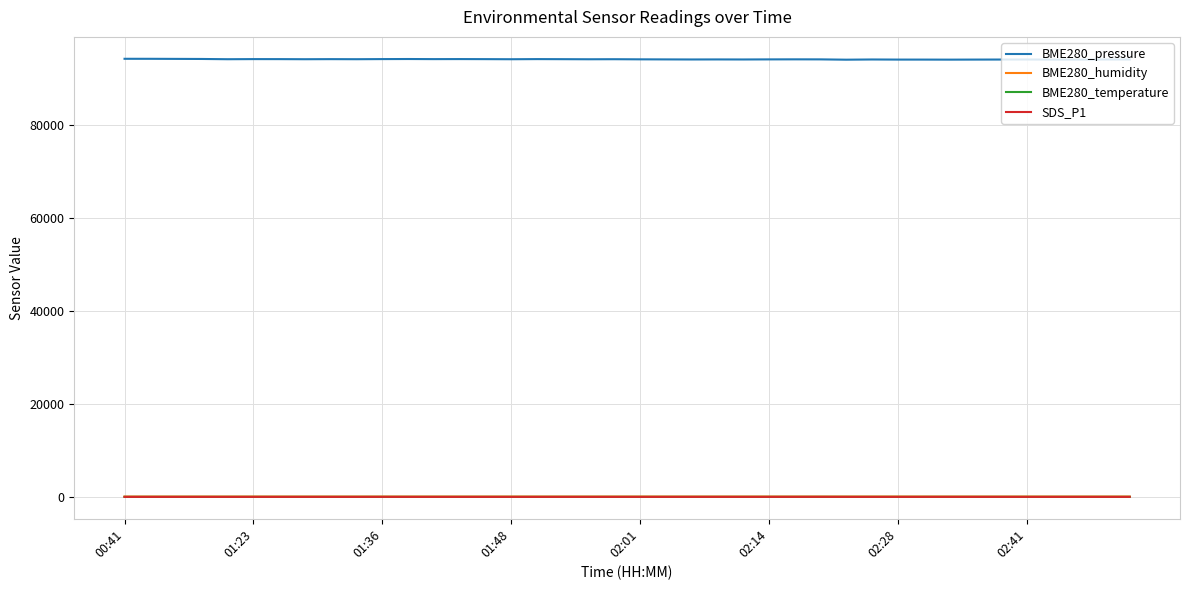

True or false: BME280_pressure and BME280_humidity cross at least once.

False